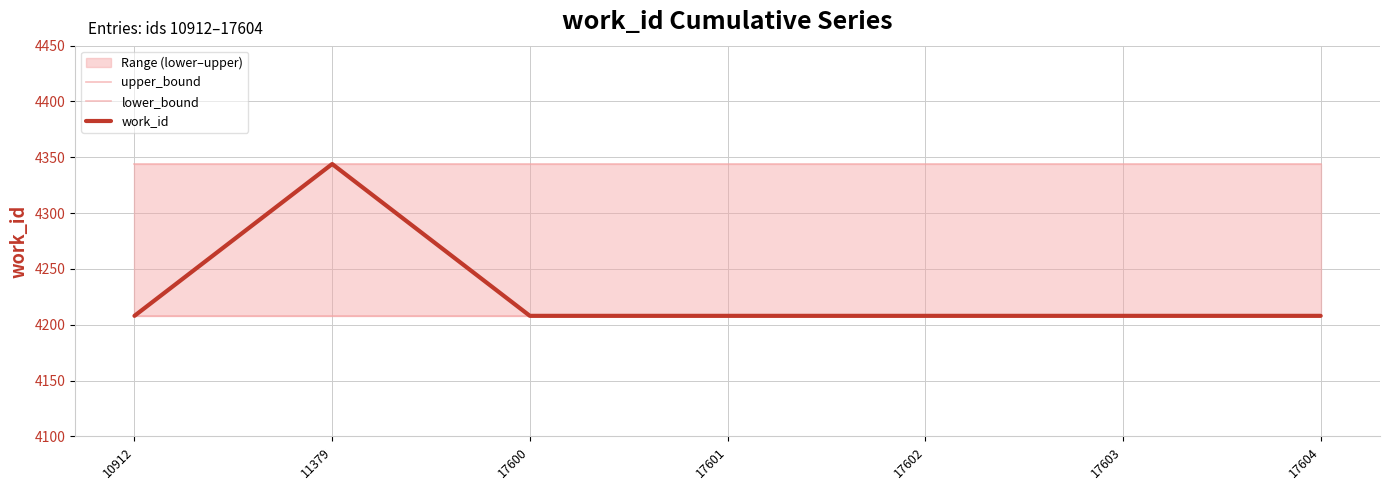

What are all the series names shown in the legend?

upper_bound, lower_bound, work_id